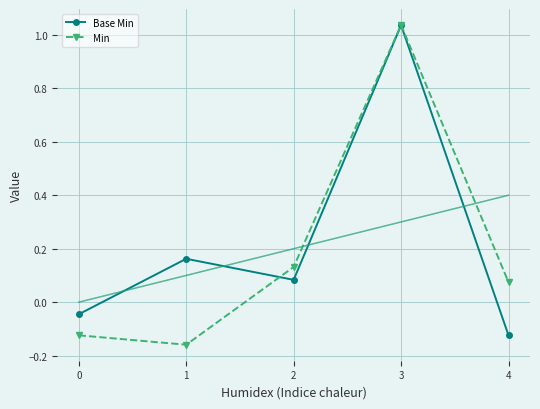

Where does the Base Min series first go above 0?

1